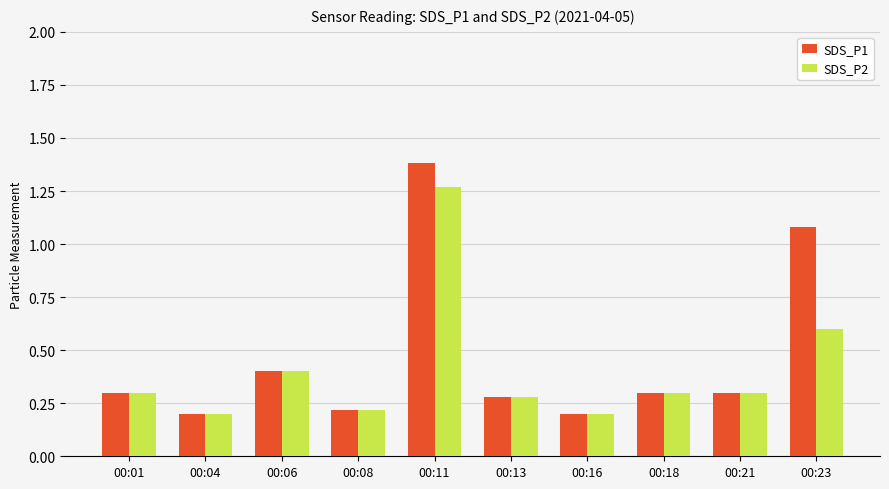

What are all the series names shown in the legend?

SDS_P1, SDS_P2